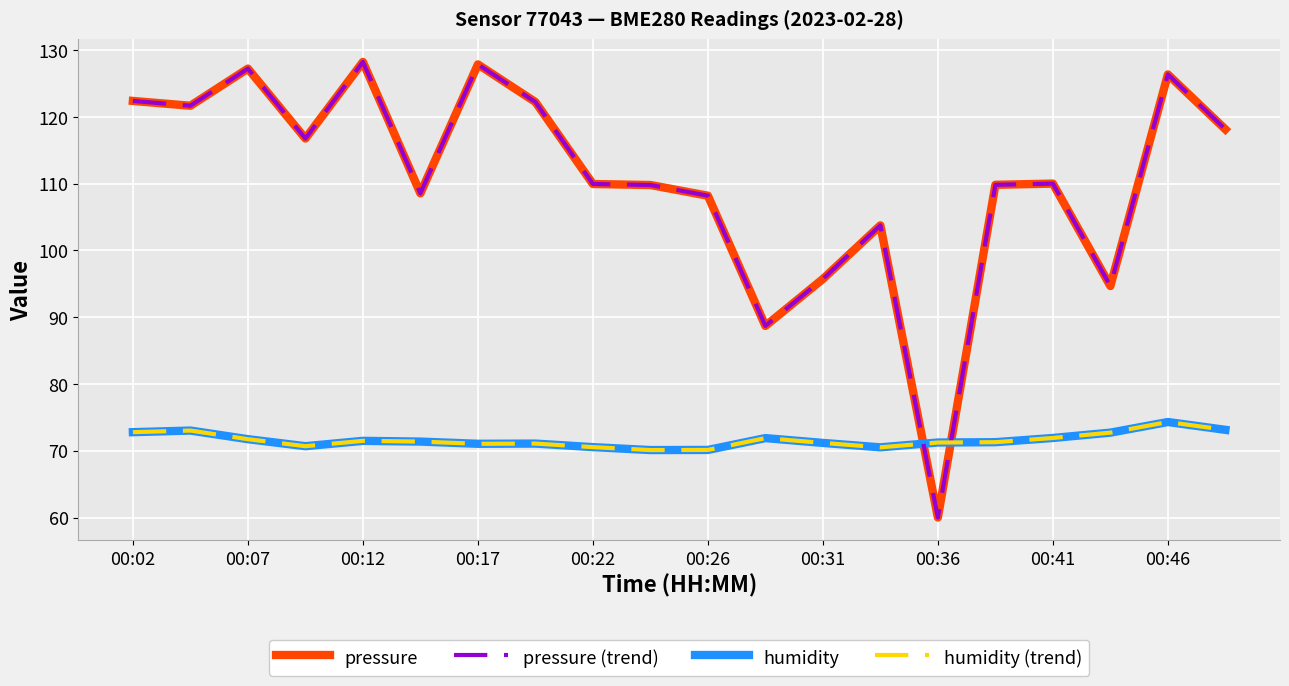

Reading left to right, transcribe all the data shown in this chart.

pressure: 122.4	121.7	127.2	116.8	128.2	108.5	127.9	122.2	109.9	109.8	108.2	88.7	95.7	103.8	60.0	109.8	110.0	94.7	126.4	118.1
pressure (trend): 122.4	121.7	127.2	116.8	128.2	108.5	127.9	122.2	109.9	109.8	108.2	88.7	95.7	103.8	60.0	109.8	110.0	94.7	126.4	118.1
humidity: 72.8	73.0	71.7	70.7	71.5	71.4	71.0	71.1	70.5	70.1	70.1	71.9	71.2	70.5	71.2	71.3	71.9	72.7	74.3	73.1
humidity (trend): 72.8	73.0	71.7	70.7	71.5	71.4	71.0	71.1	70.5	70.1	70.1	71.9	71.2	70.5	71.2	71.3	71.9	72.7	74.3	73.1